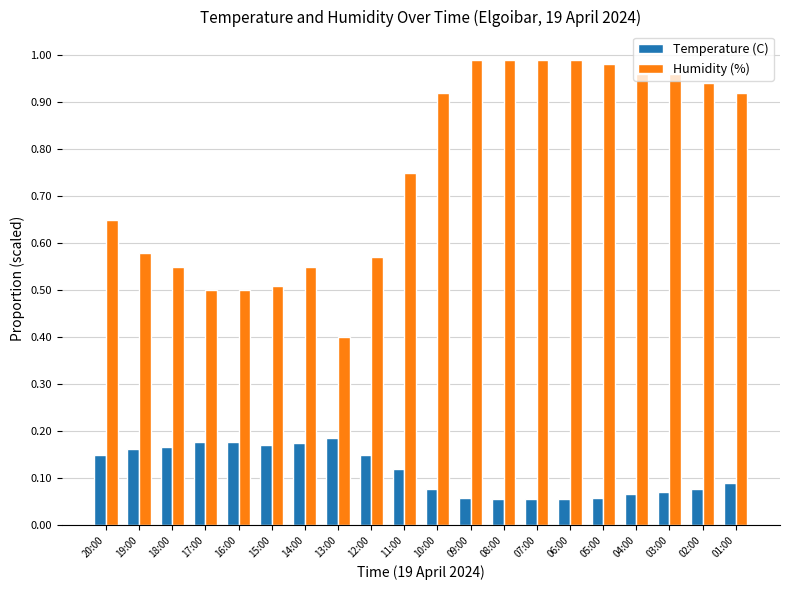

What is the label of the 6th bar from the right?

06:00